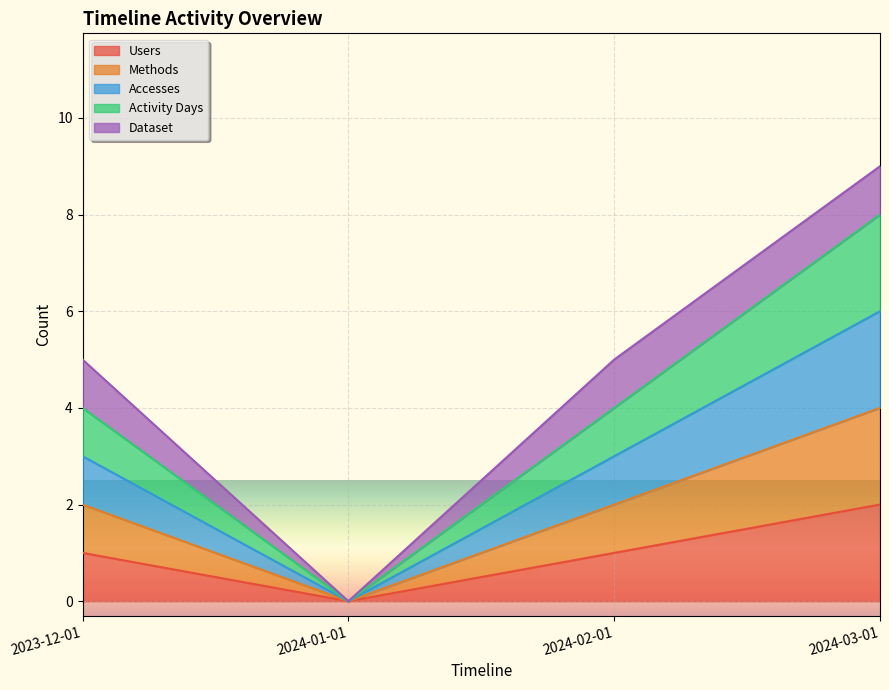

Is the value of Accesses at 2023-12-01 greater than the value of Activity Days at 2024-03-01?

No